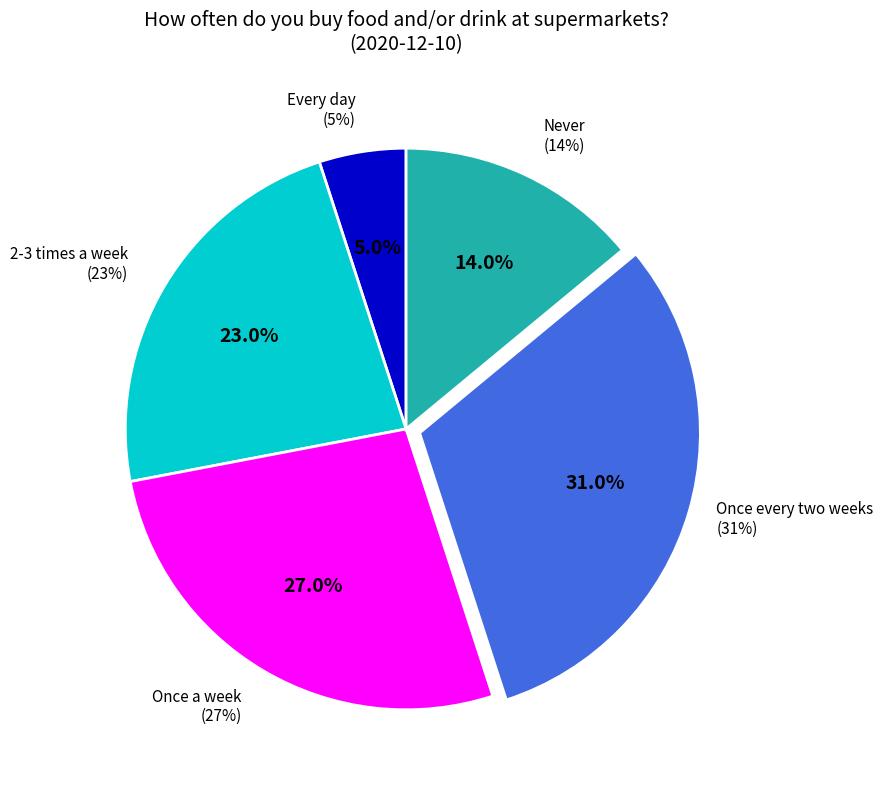

The Once every two weeks slice represents 18% of the pie. True or false?

False